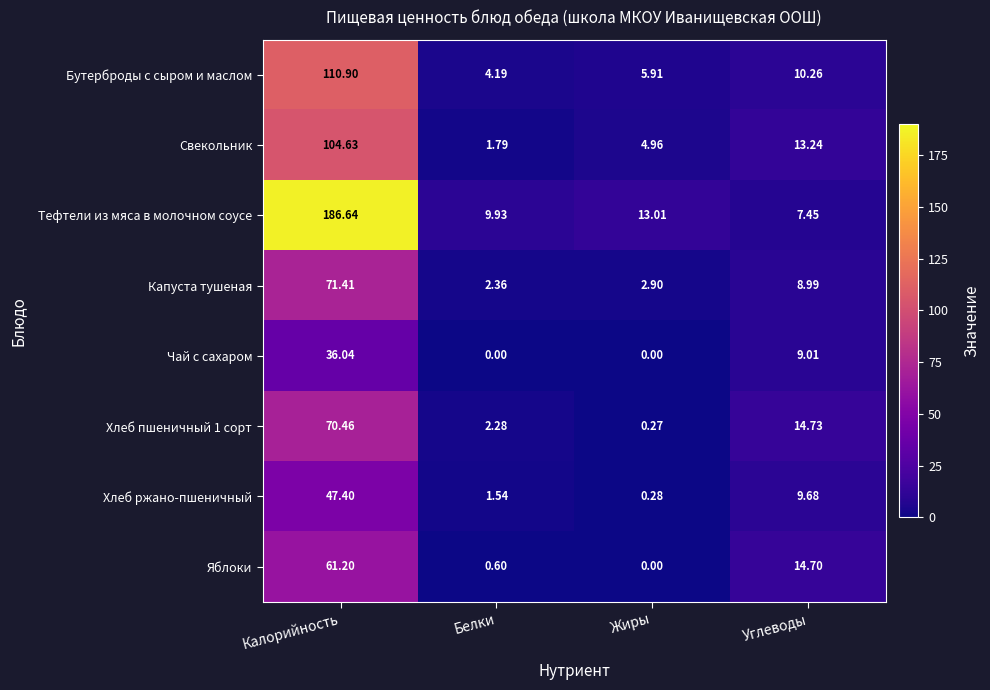

List the labels in order of Хлеб ржано-пшеничный value, largest first.

Калорийность, Углеводы, Белки, Жиры